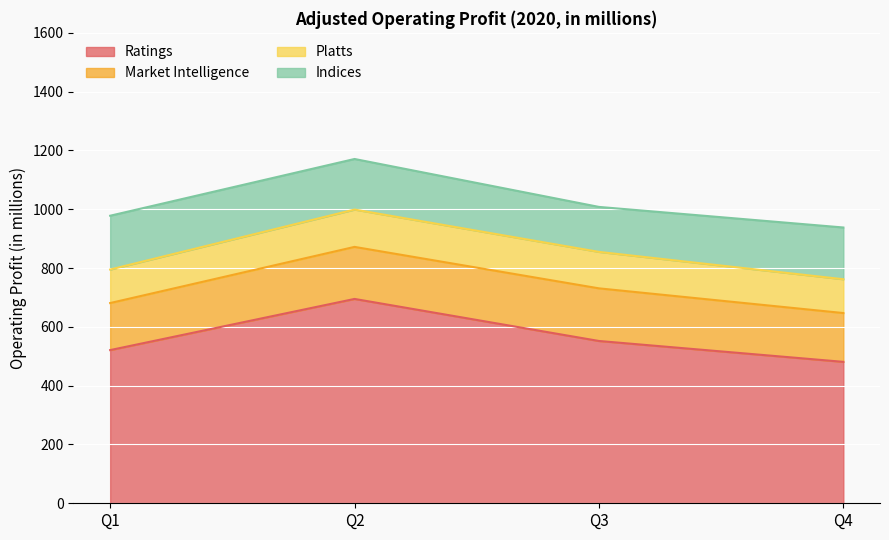

Is it true that Market Intelligence equals 177 at Q2?

True